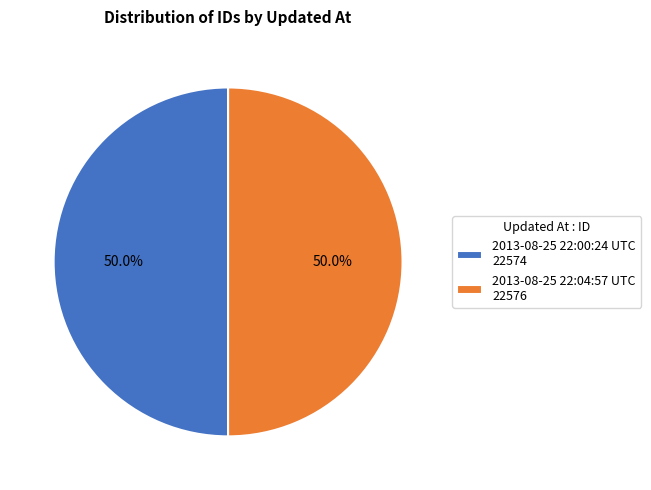

To the nearest percent, what portion does 2013-08-25 22:04:57 UTC represent?

50%